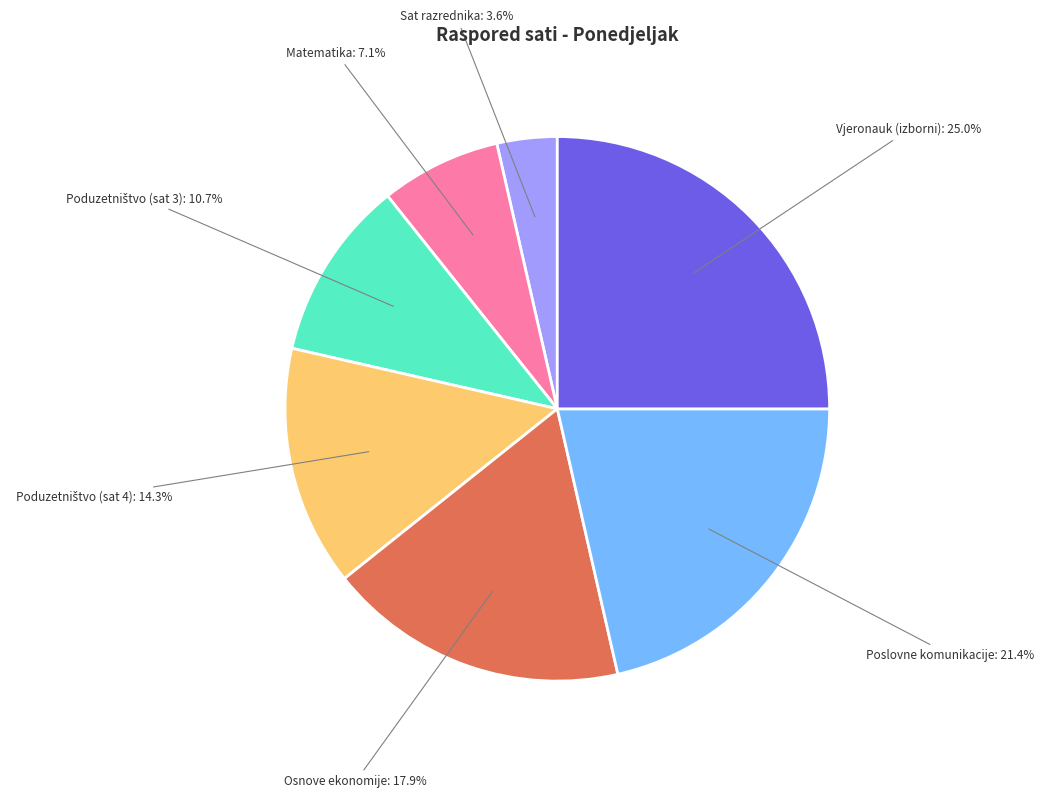

What is the total percentage of Matematika and Sat razrednika?

10.7%